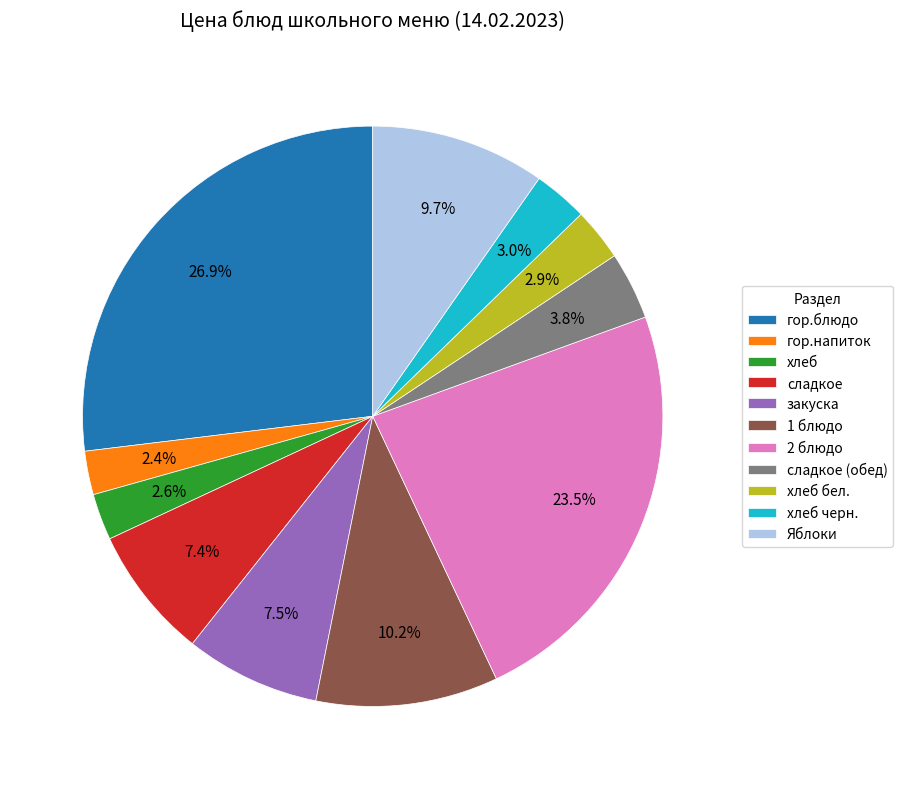

What percentage is NOT represented by хлеб бел.?

97.1%